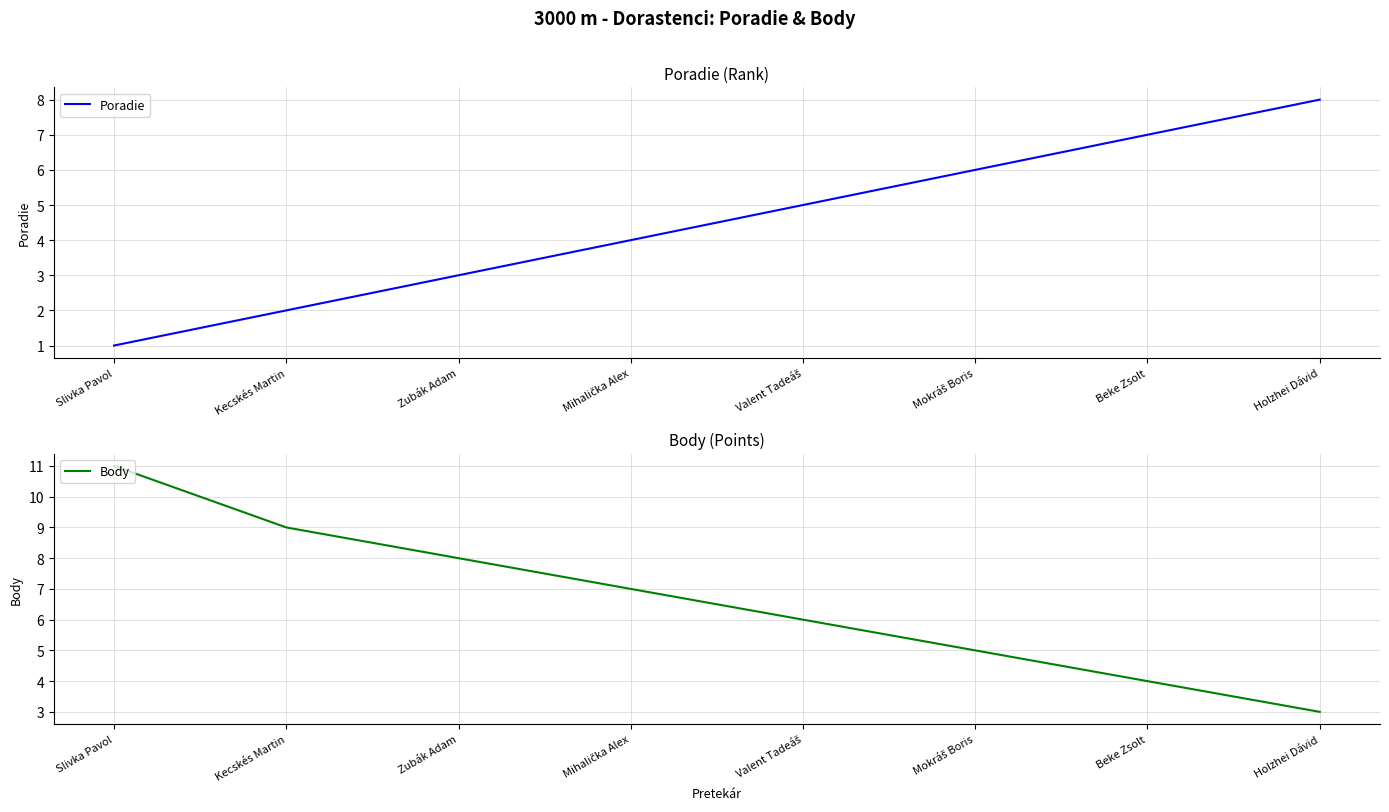

What is the total value across all series at Holzhei Dávid?

11